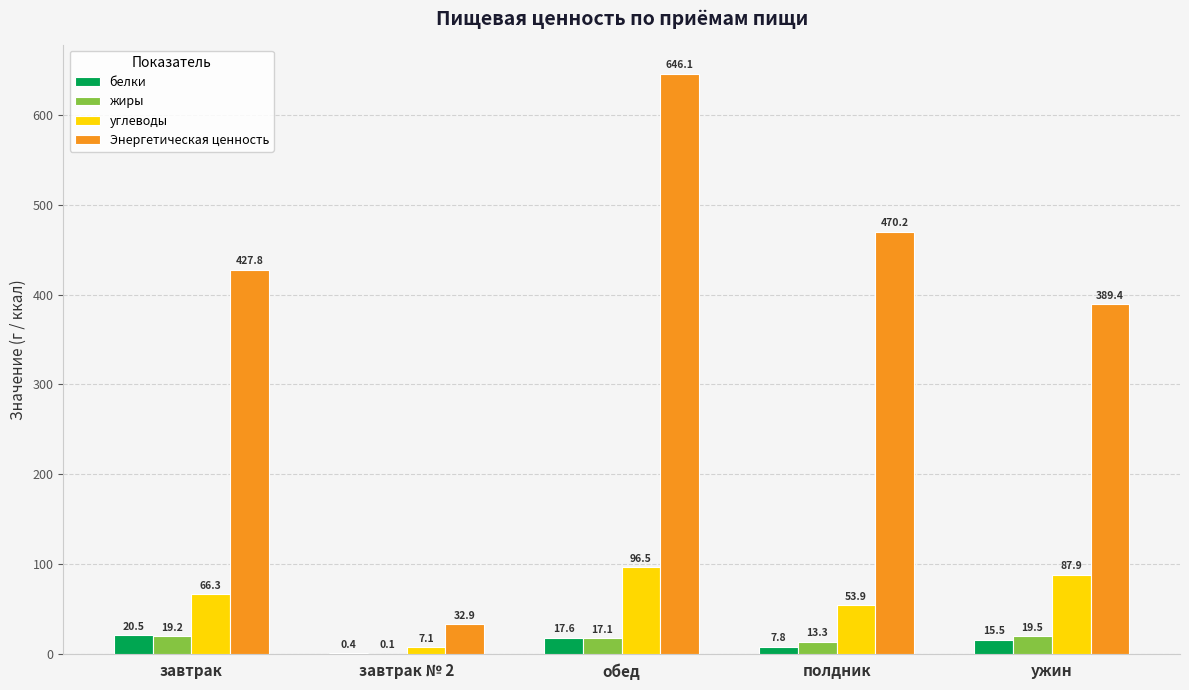

The value of белки at ужин is 15.5. True or false?

True